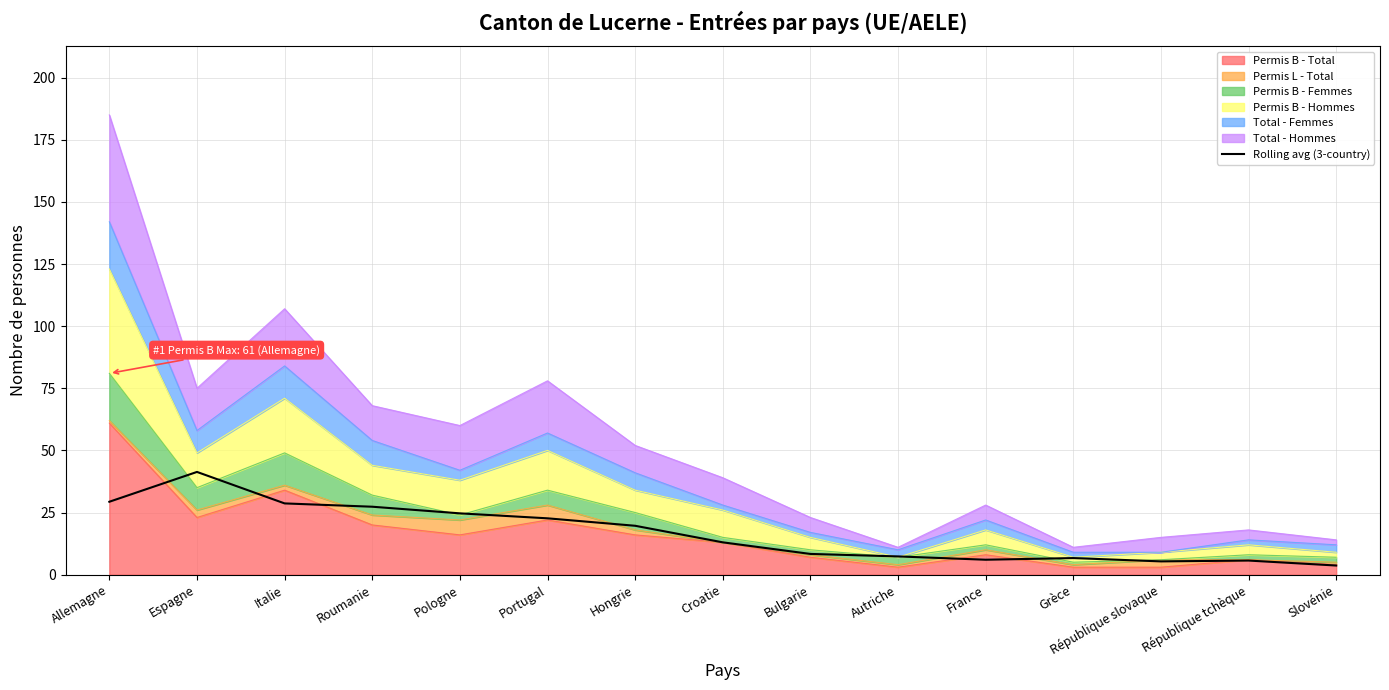

At which label is the value closest to 22?

Portugal